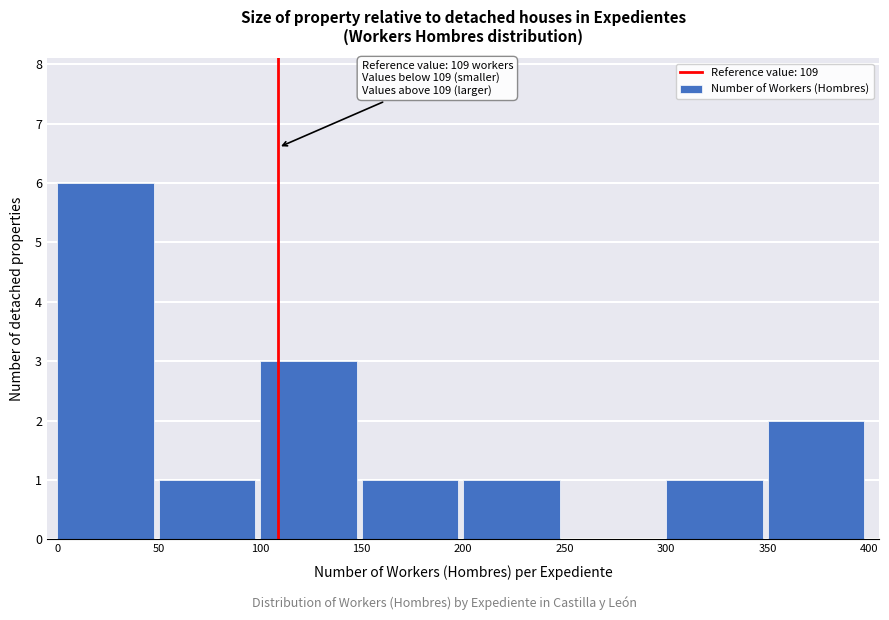

Over which range of the x-axis is the bar tallest?

0 to 50